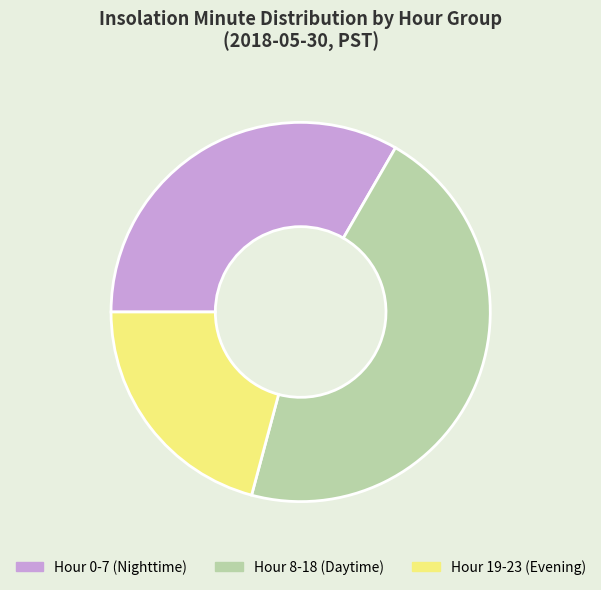

The Hour 0-7 (Nighttime) slice represents 33% of the pie. True or false?

True